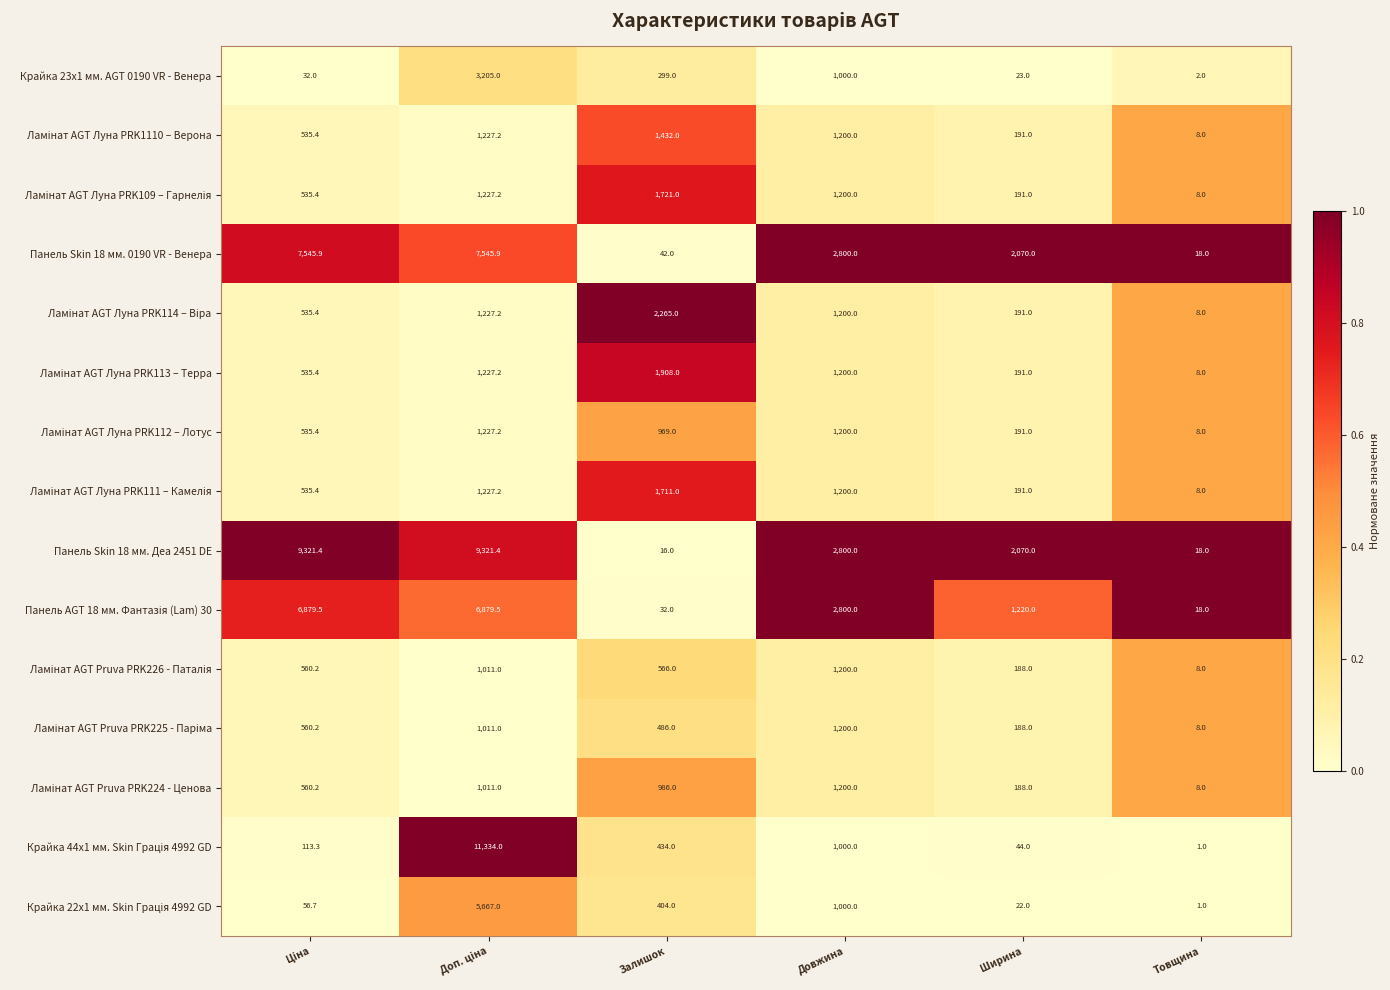

What is the spread (max minus min) of values at Товщина?

17.0